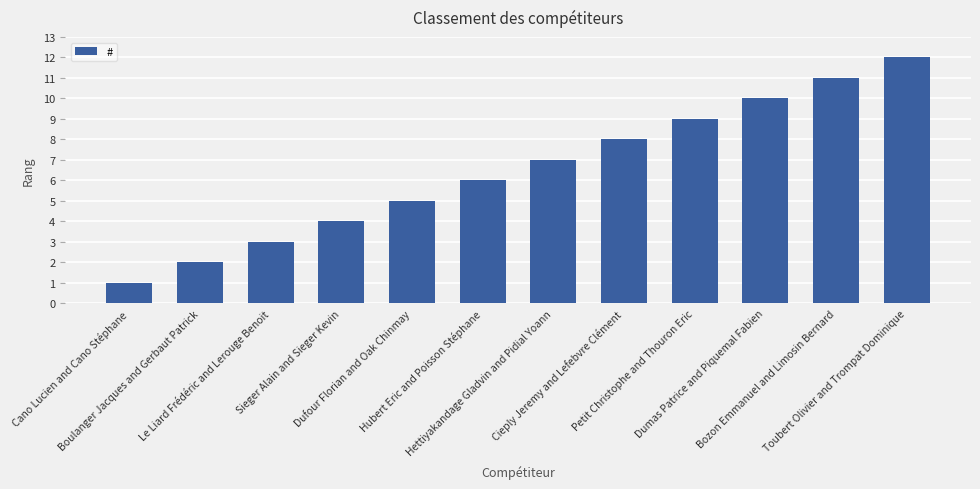

The chart shows a value of 7 at Hettiyakandage Gladvin and Pidial Yoann. True or false?

True